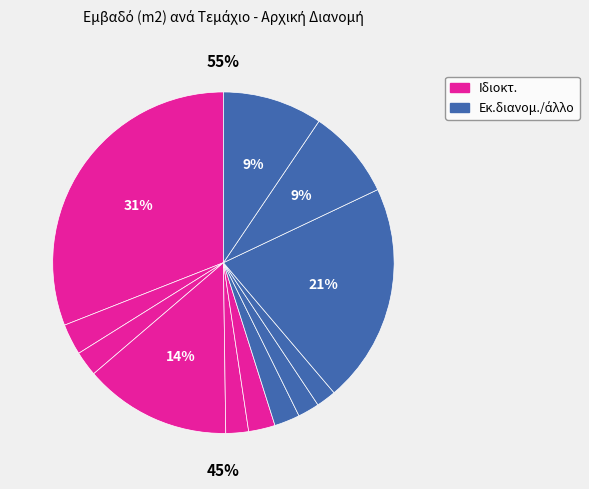

To the nearest percent, what is the difference between the largest and smallest slice percentages?

29%